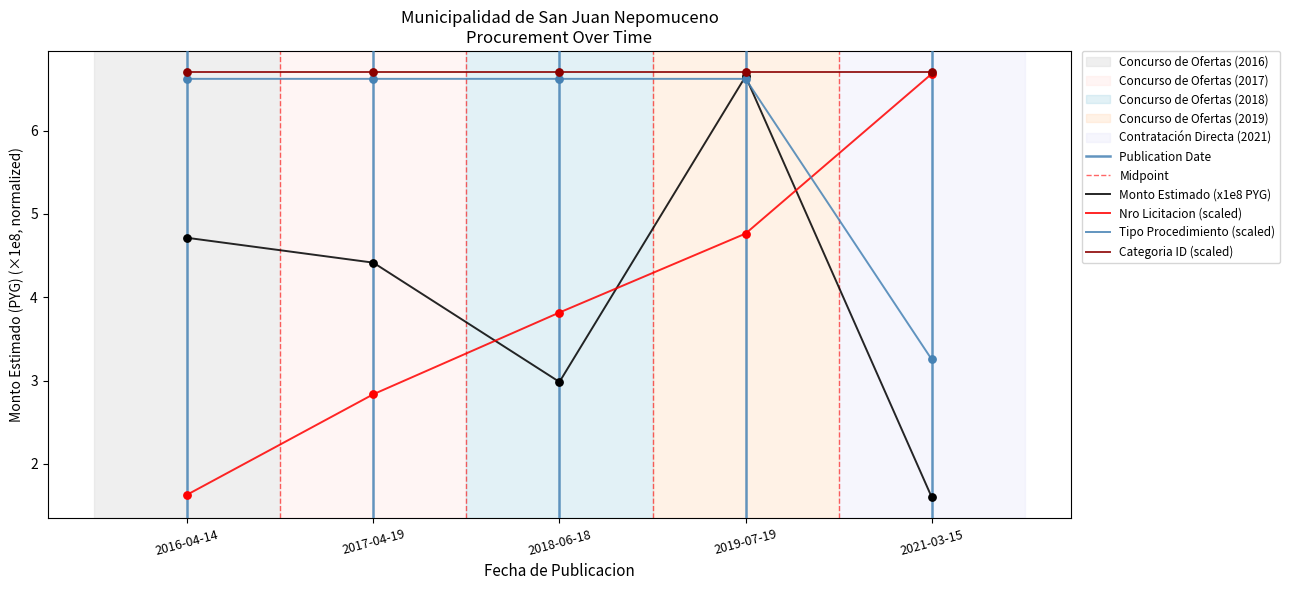

Approximately how many times larger is the value at 2018-06-18 compared to 2016-04-14?

0.6